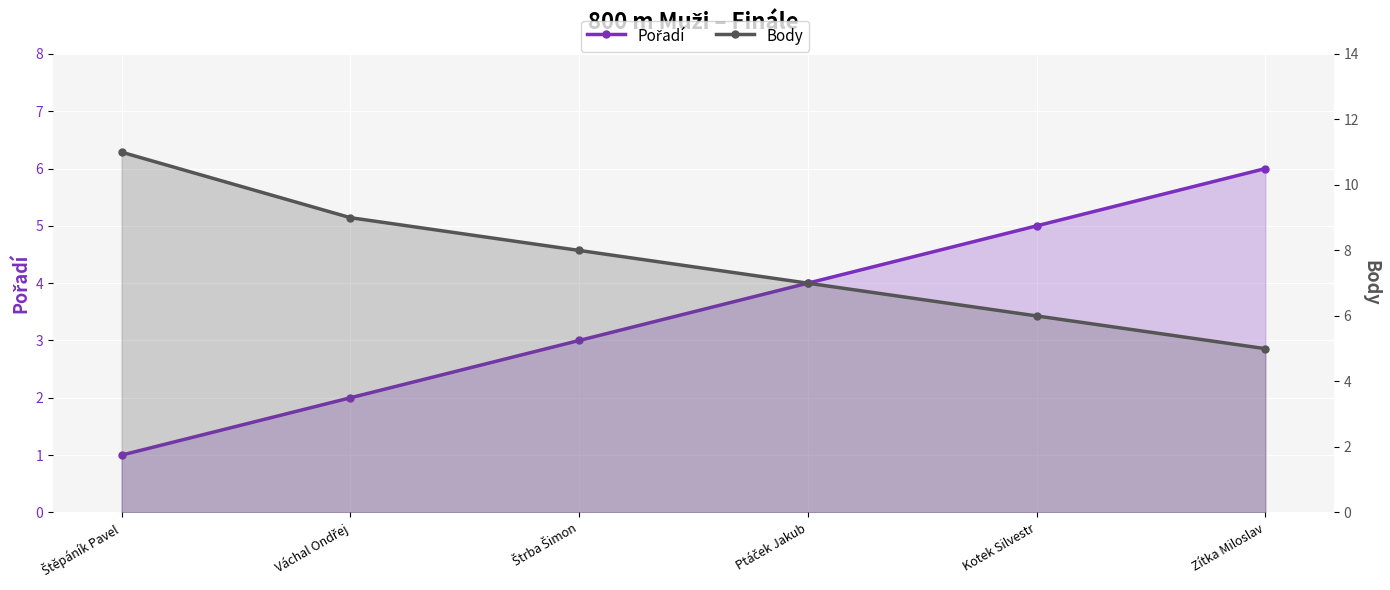

Reading left to right, list all the values displayed in this chart.

Pořadí: 1	2	3	4	5	6
Body: 11	9	8	7	6	5